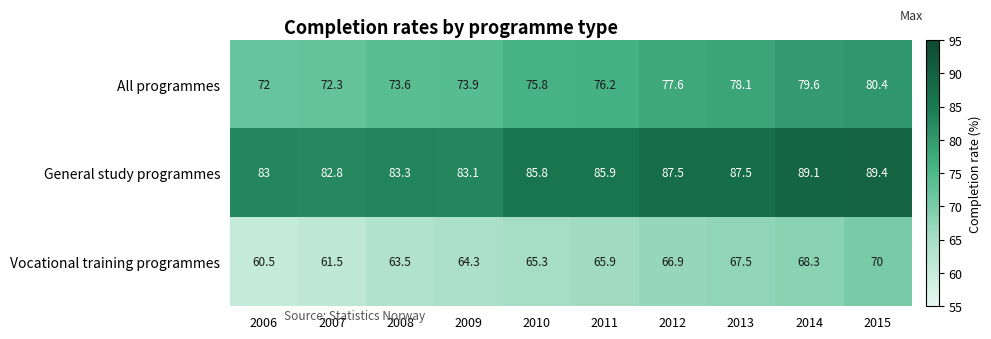

Which category has the highest value across all series?

2015